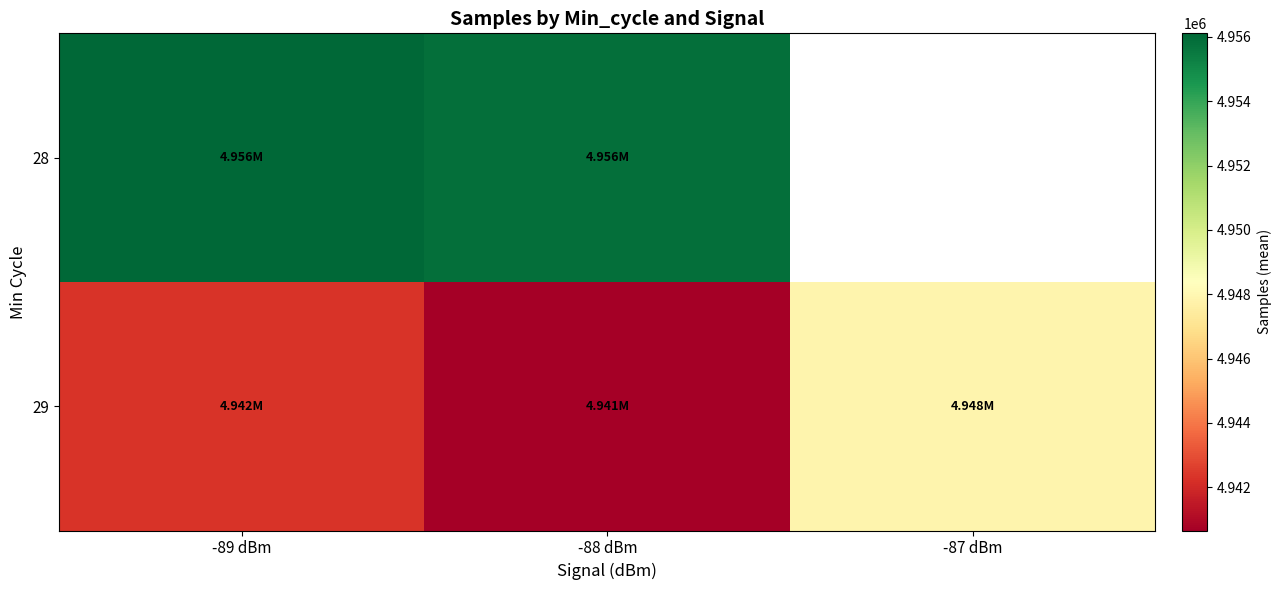

Which series has the largest total across all categories?

29